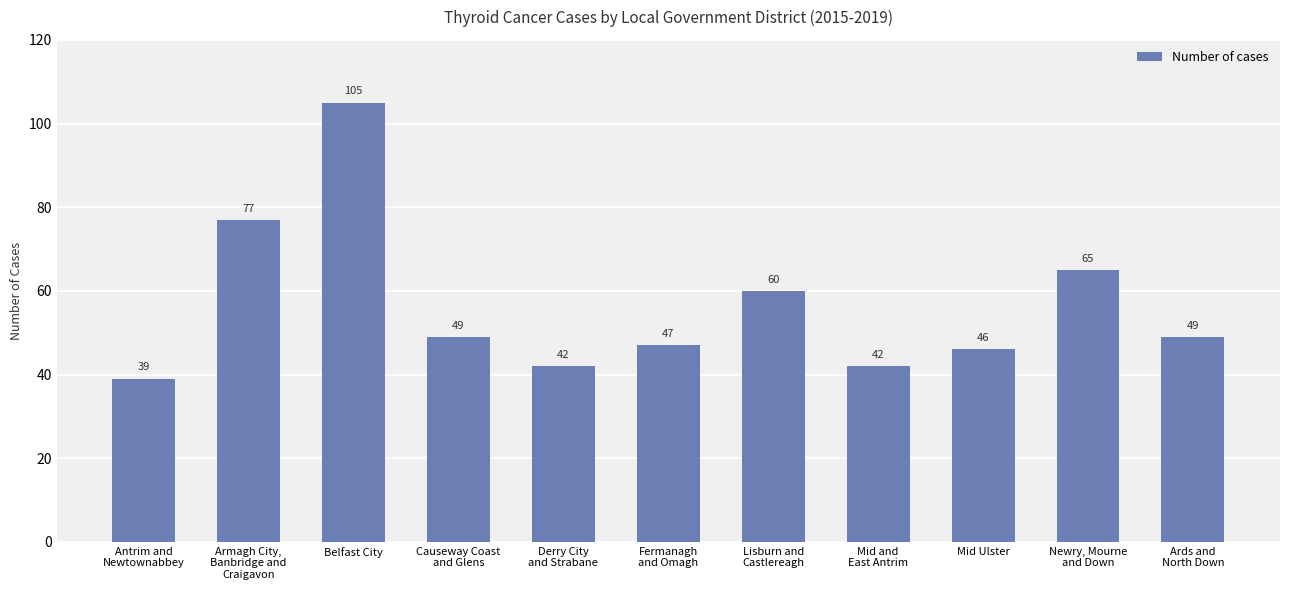

Which has a higher value, Belfast City or Causeway Coast
and Glens?

Belfast City